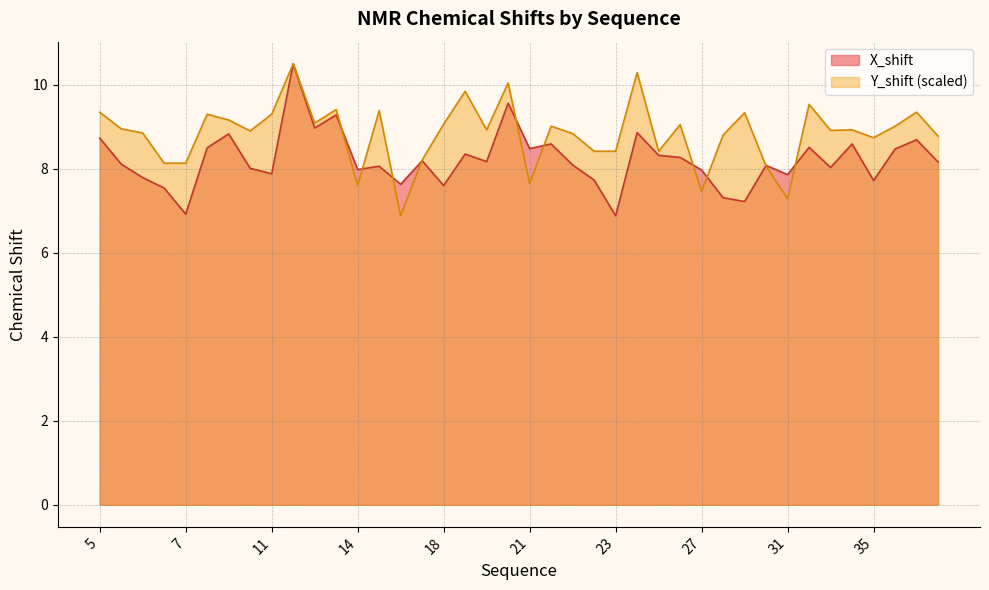

Which series has the largest total across all categories?

Y_shift (scaled)